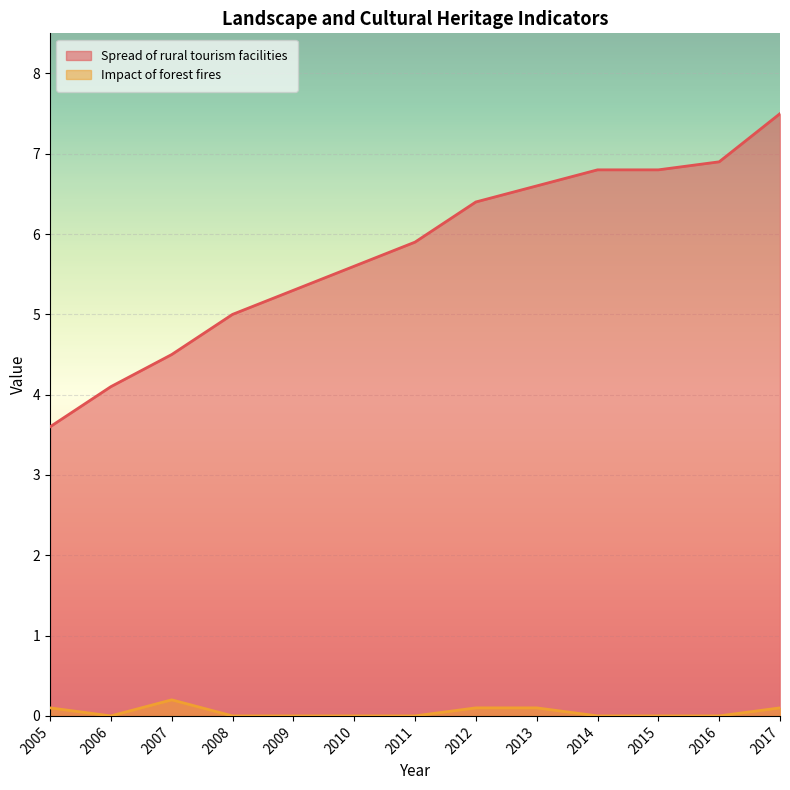

Which series has the largest range (max minus min)?

Spread of rural tourism facilities